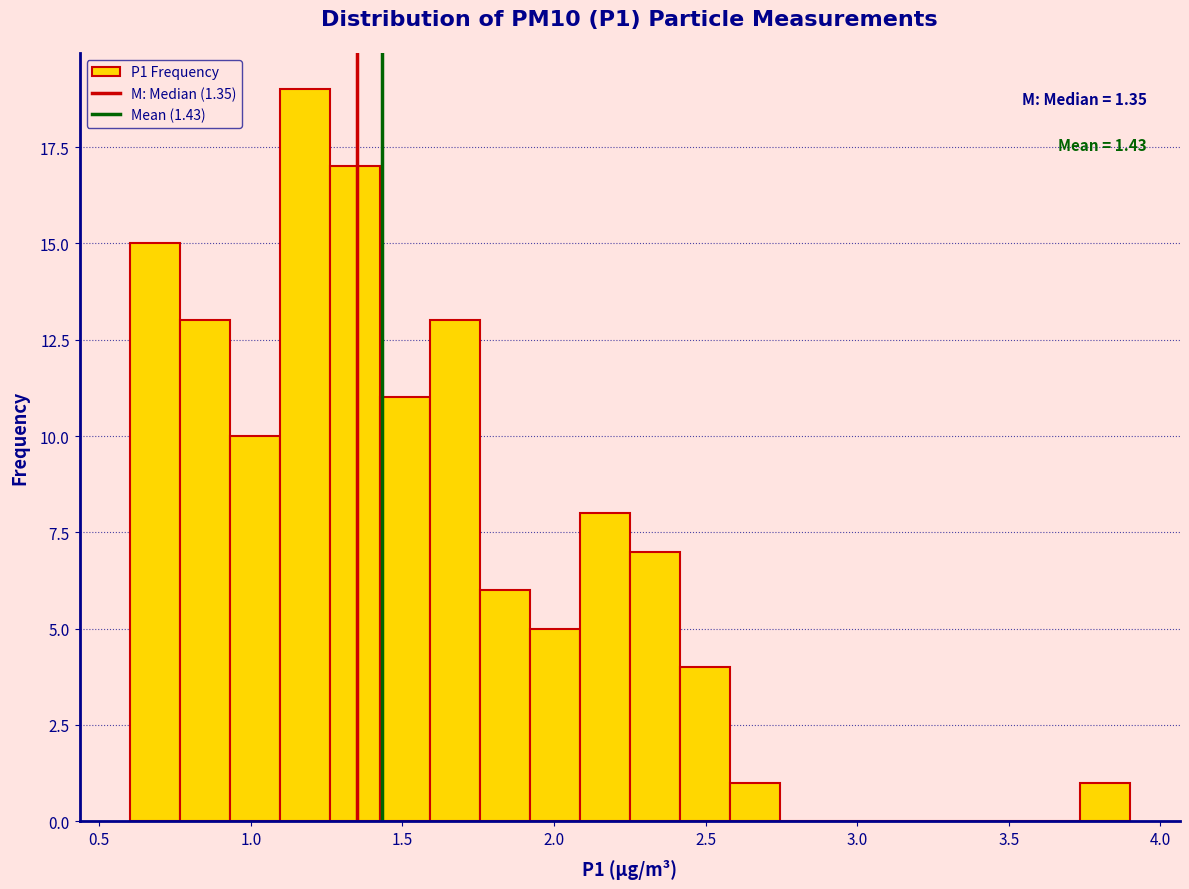

Around what value on the x-axis is the tallest bar? Give the approximate position of its centre, as read against the axis.

1.20